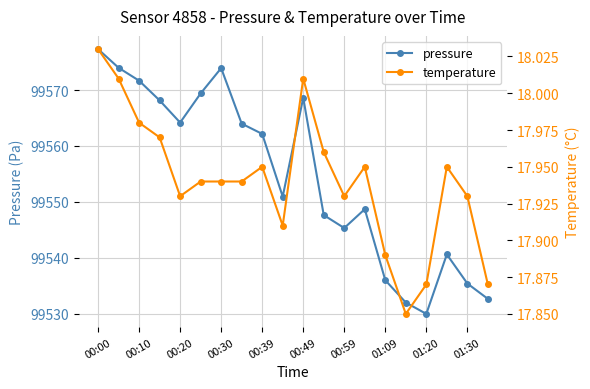

Where is the first local minimum for pressure?

00:20